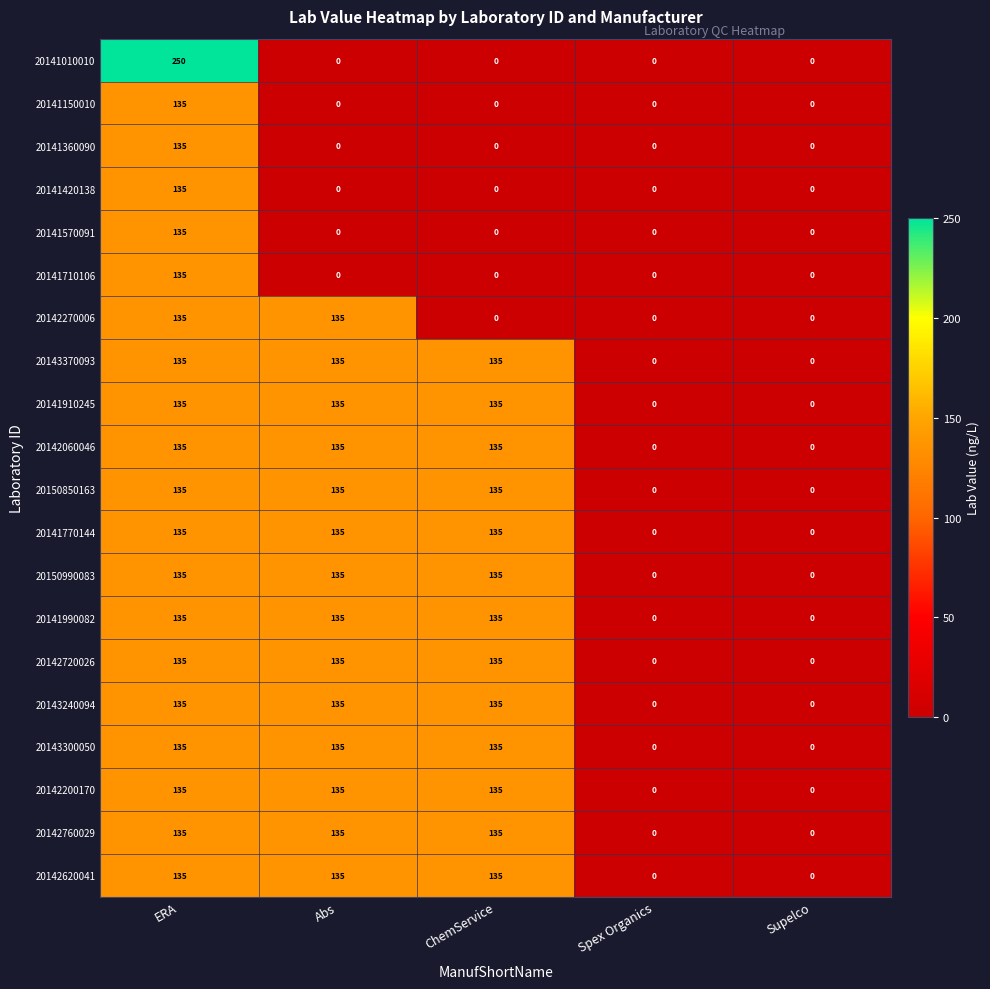

How many categories are shown in the chart?

5